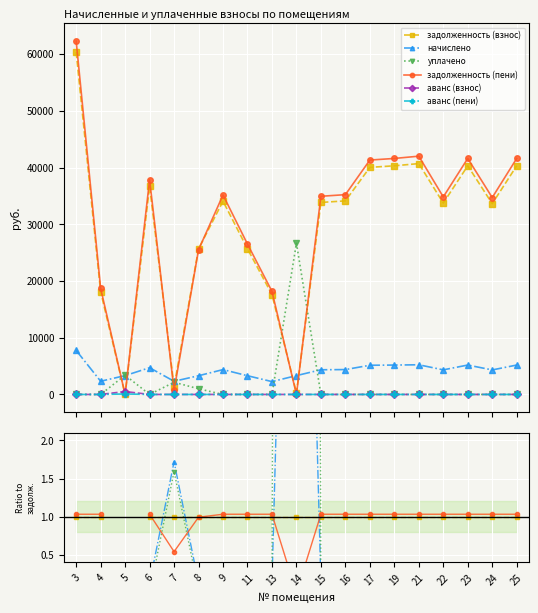

True or false: задолженность (пени) and начислено intersect in this chart.

True